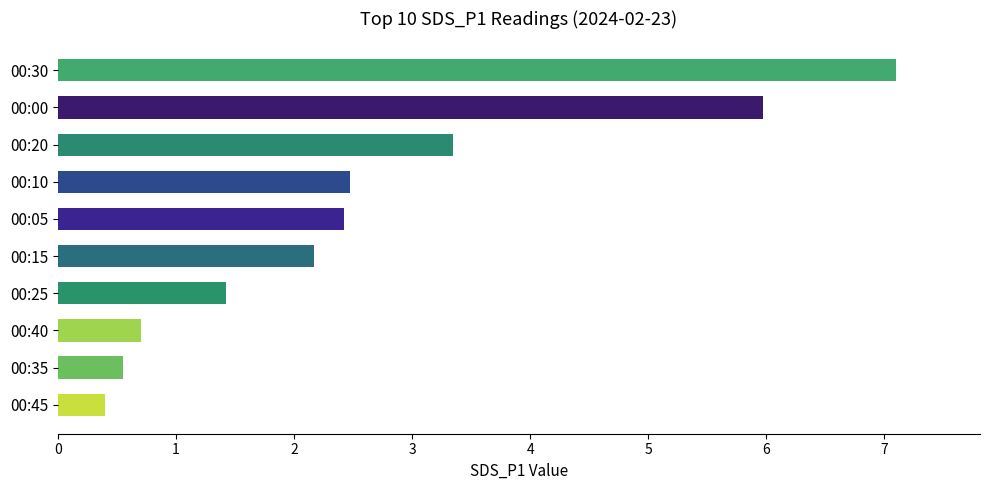

Reading bottom to top, transcribe all the data shown in this chart.

00:45=0.4	00:35=0.6	00:40=0.7	00:25=1.4	00:15=2.2	00:05=2.4	00:10=2.5	00:20=3.4	00:00=6.0	00:30=7.1